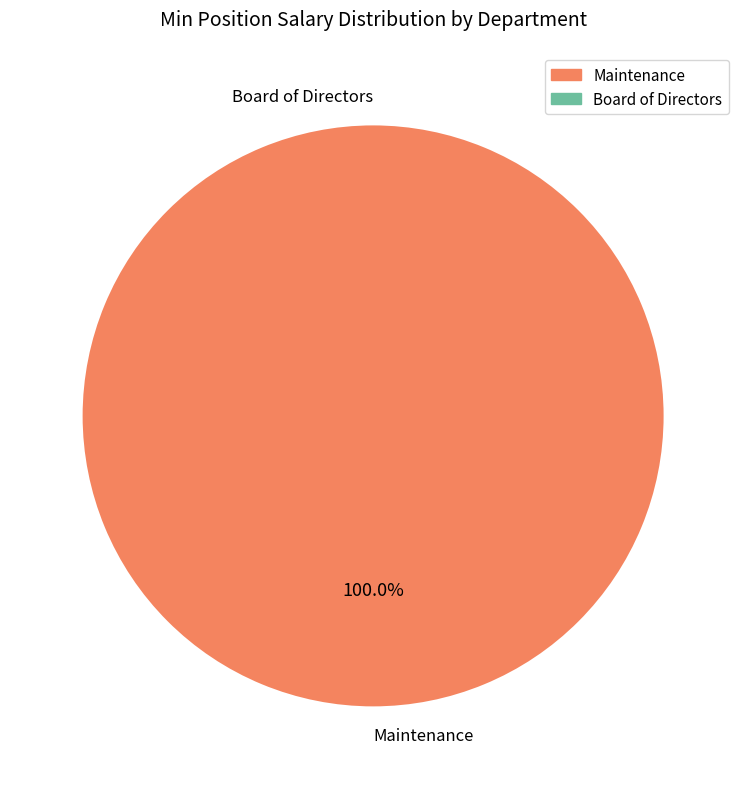

Which slice is the largest?

Maintenance